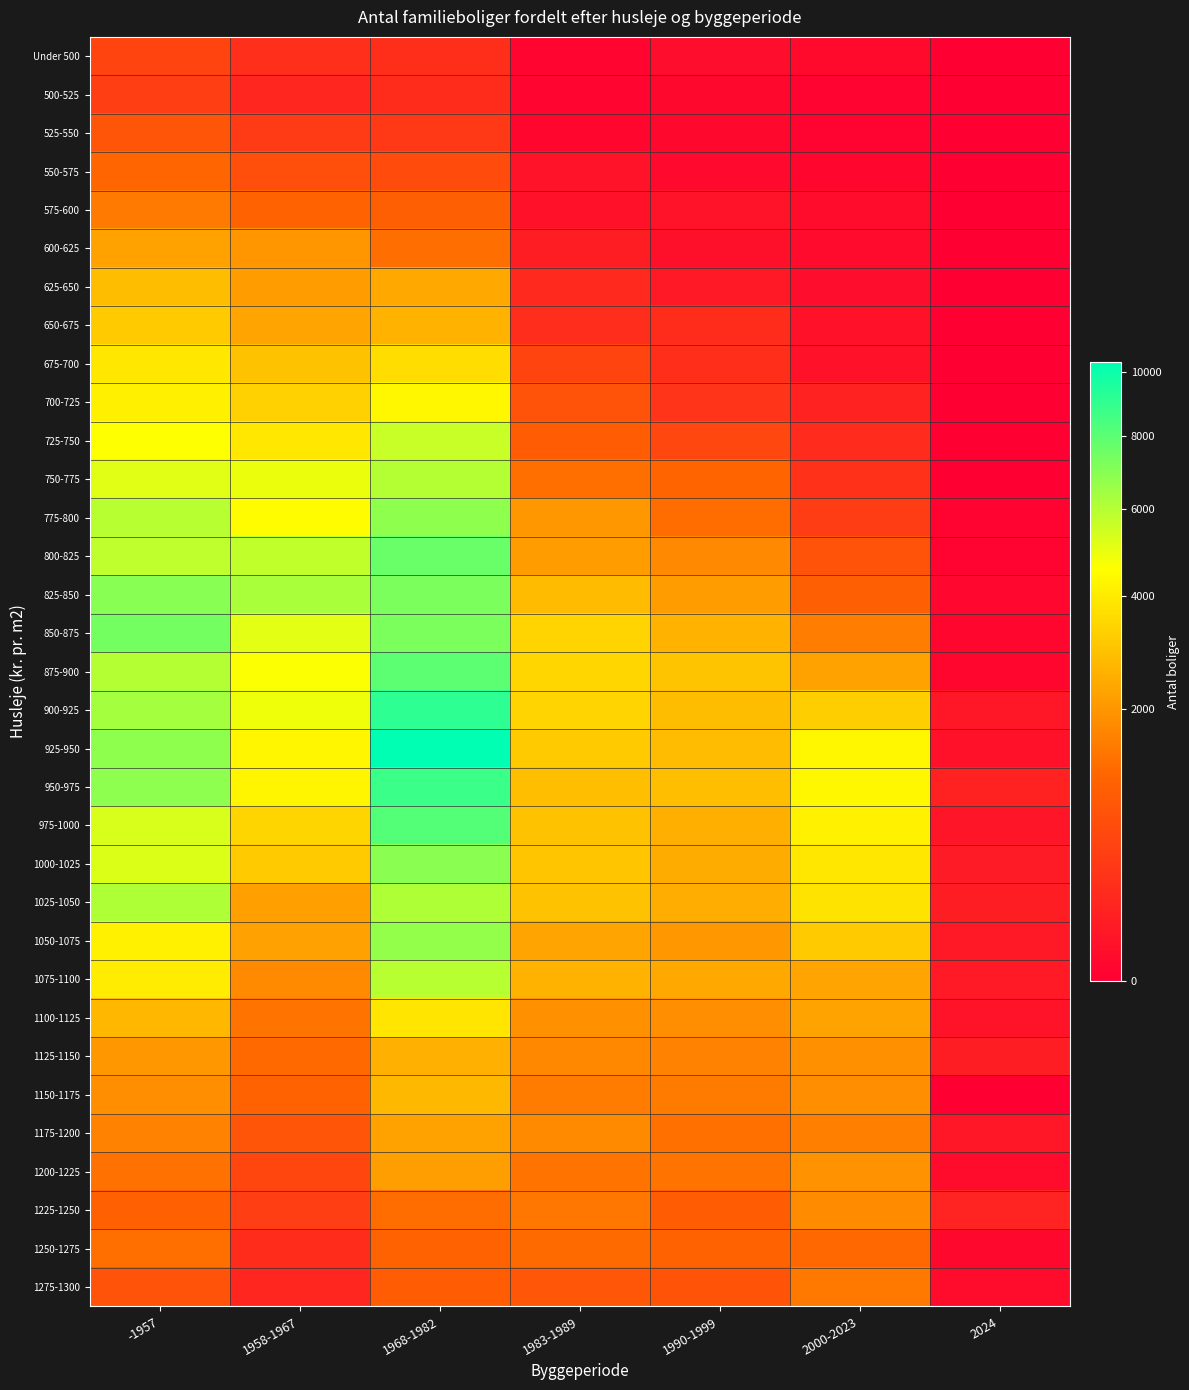

At which category is the sum across all series the highest?

1968-1982